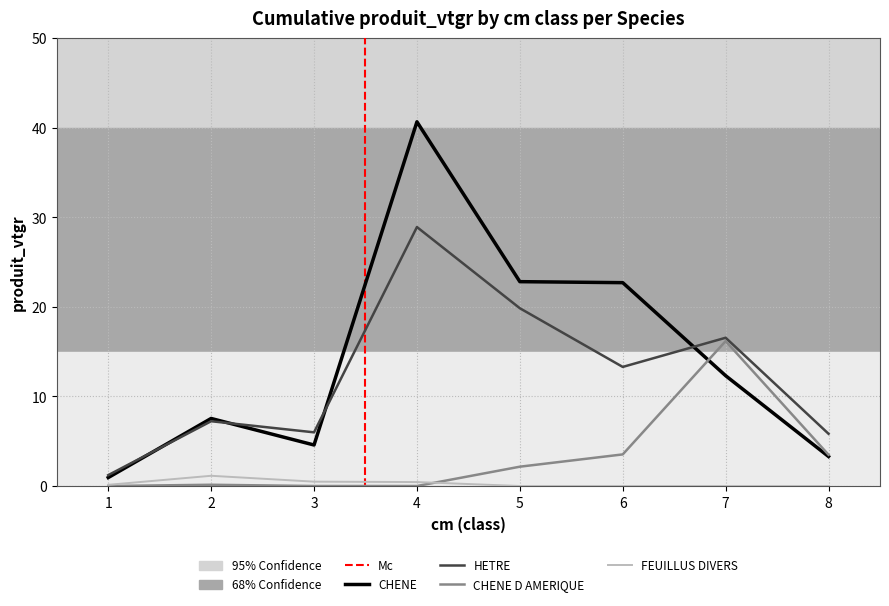

Rank the series at 7 from lowest to highest value.

FEUILLUS DIVERS, CHENE, CHENE D AMERIQUE, HETRE